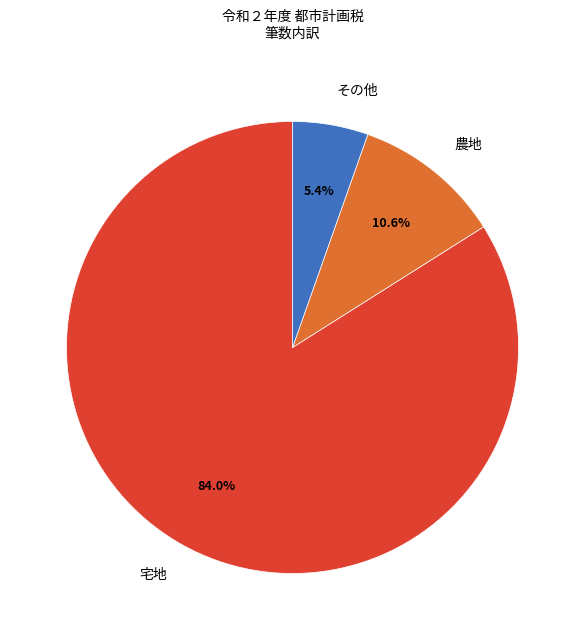

What is the total percentage of 農地 and その他?

16.0%